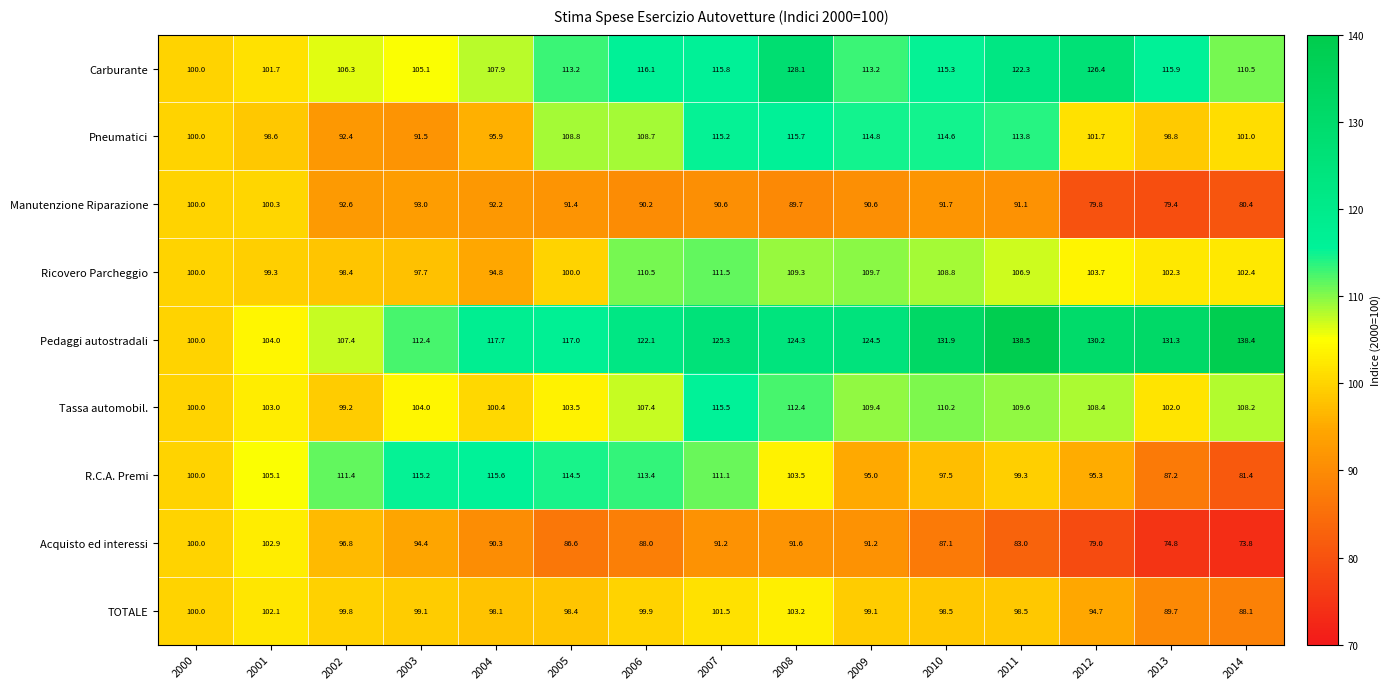

How many data points does each series have?

15